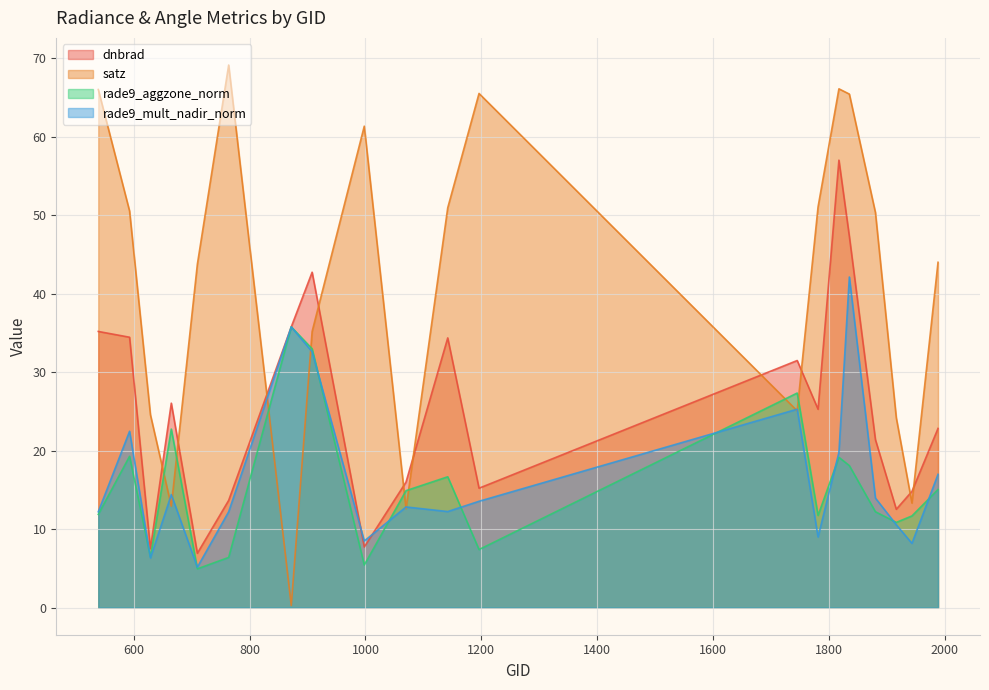

Which series has the widest spread of values?

satz